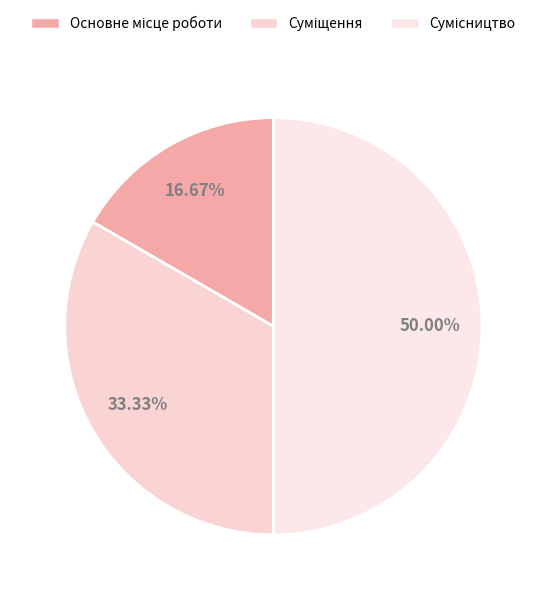

What is the change in value from Основне місце роботи to Суміщення?

+1